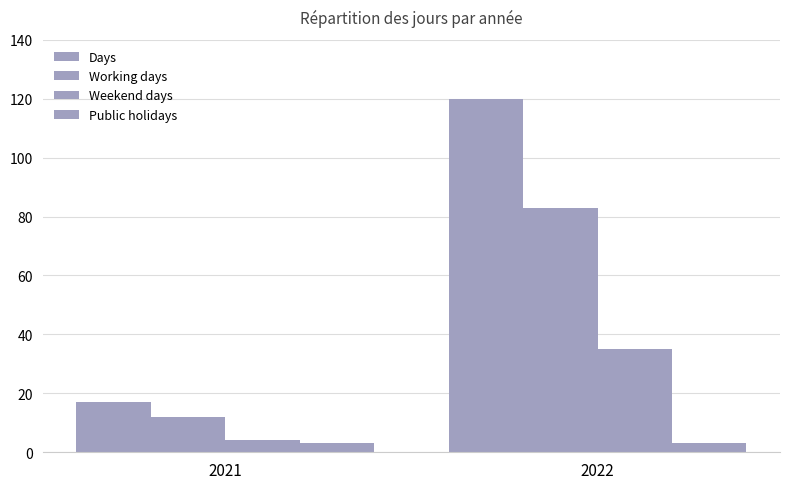

How many bars are there in total?

8